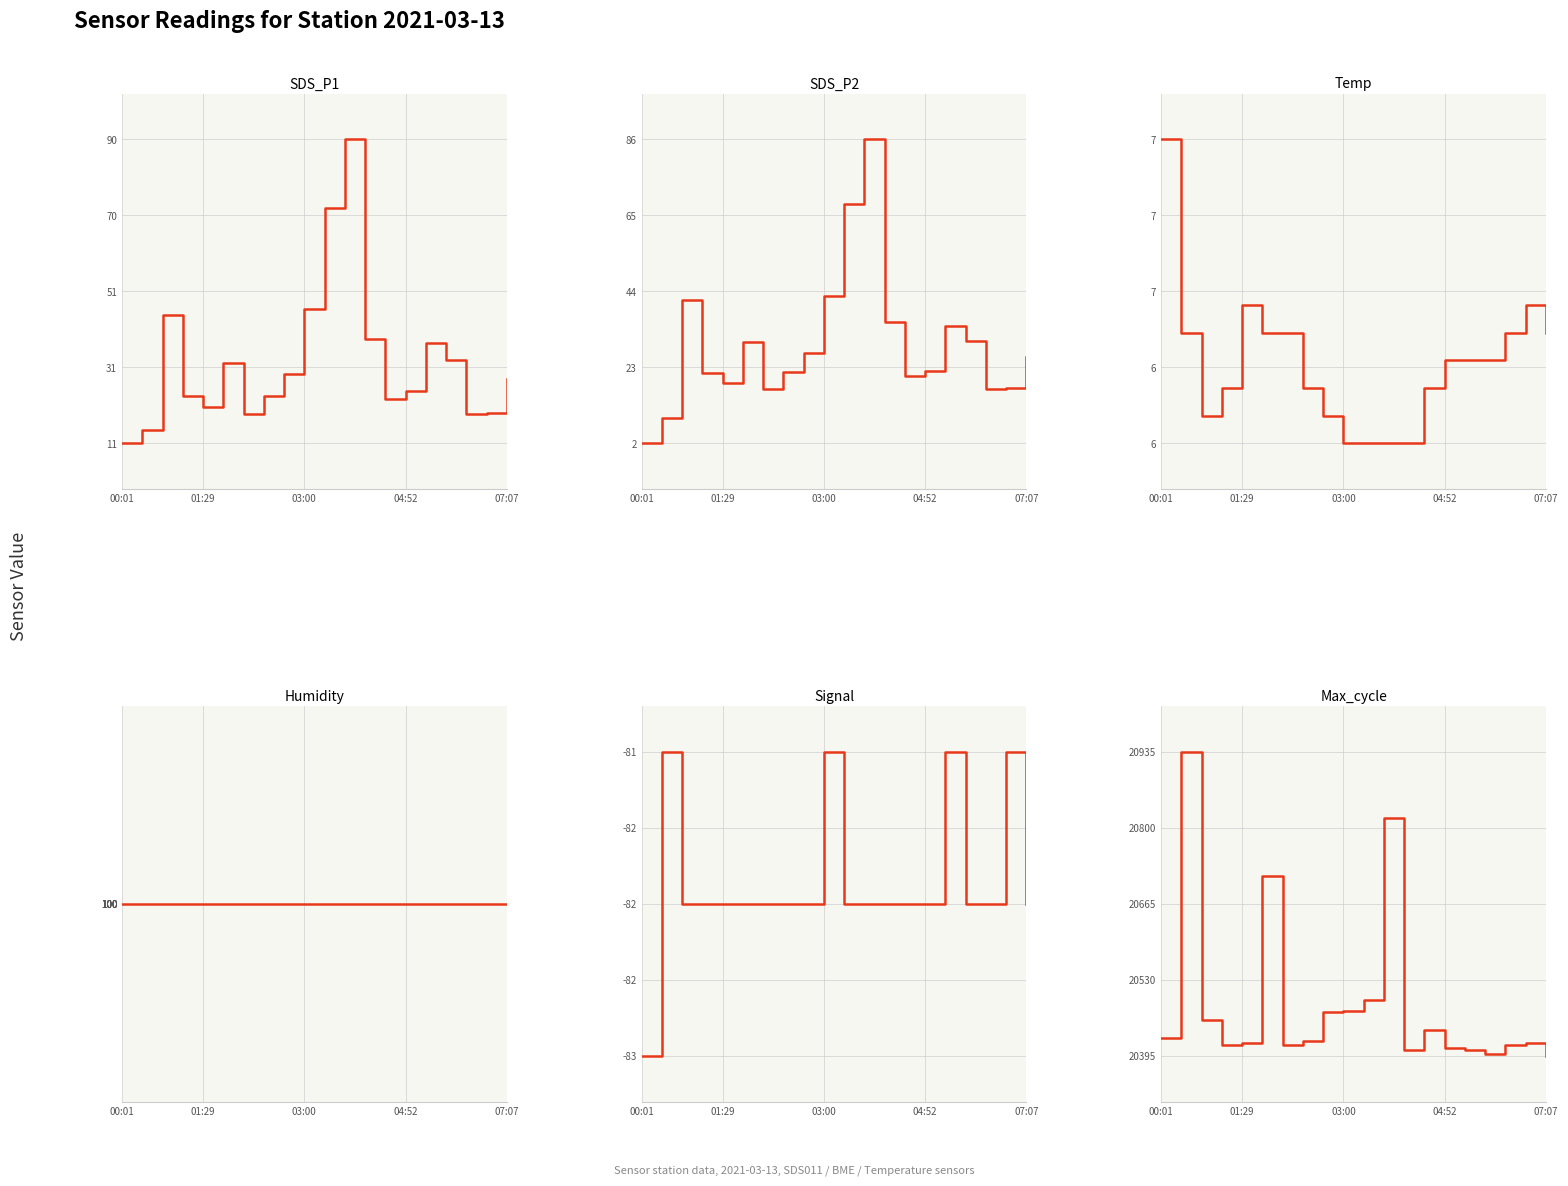

Is the value of SDS_P2 at 5 greater than the value of SDS_P1 at 14?

Yes